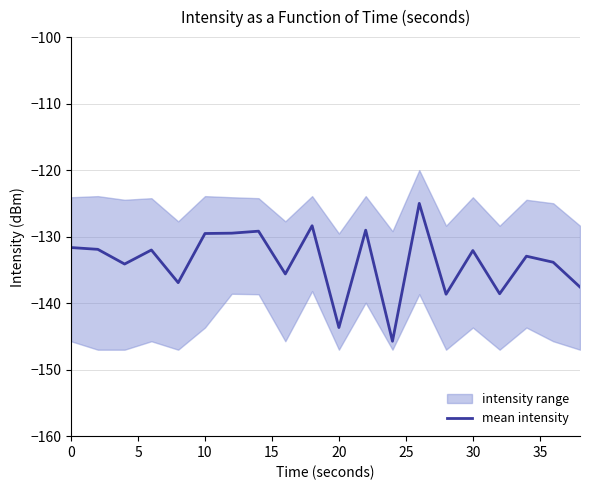

True or false: the data has more than 2 interior local peaks.

True